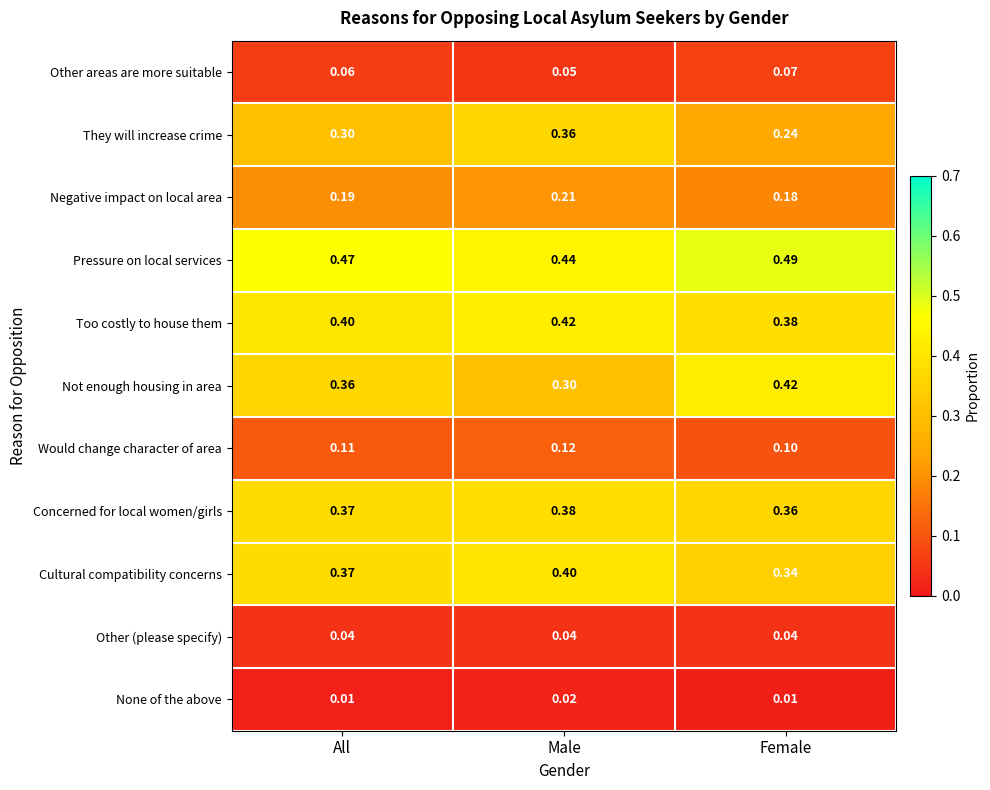

Which category has the highest value across all series?

Female